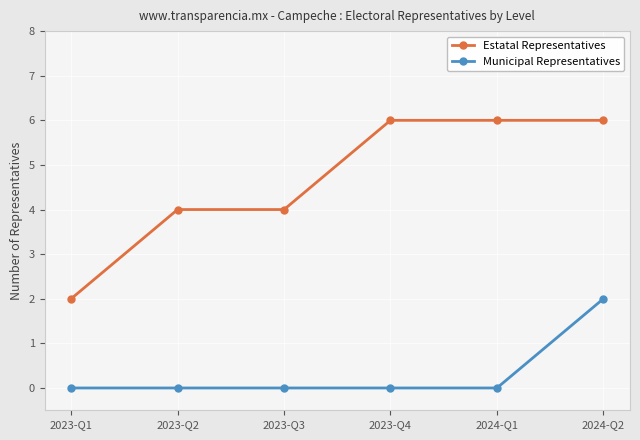

What is the label of the 6th point from the right?

2023-Q1